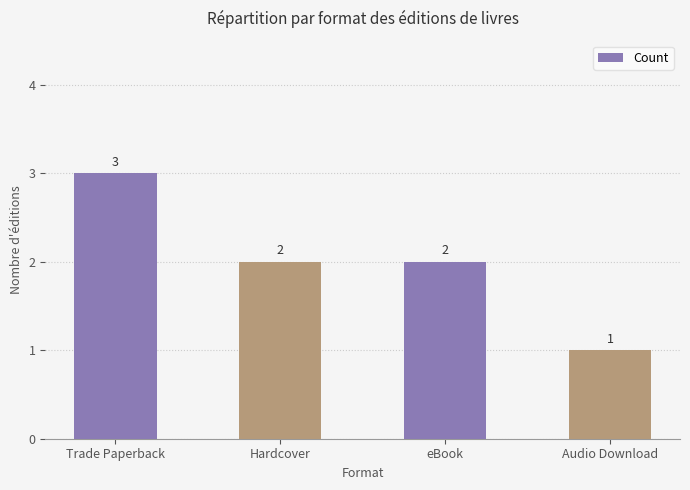

Which has a higher value, Audio Download or Hardcover?

Hardcover